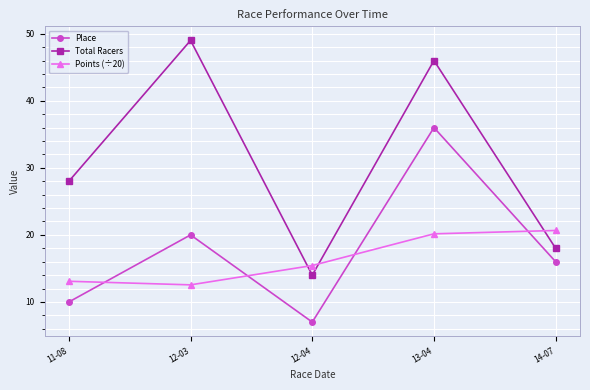

What are all the series names shown in the legend?

Place, Total Racers, Points (÷20)